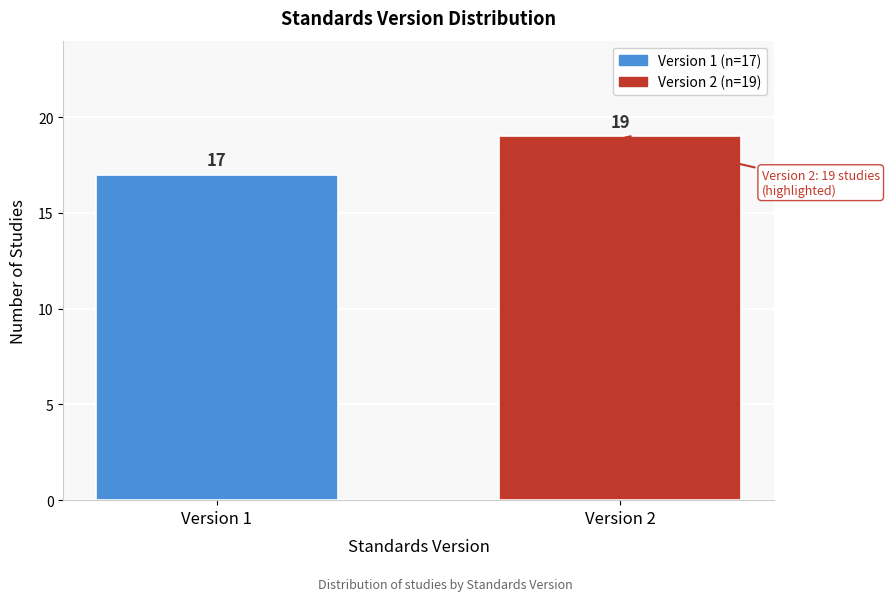

Reading left to right, what are all the values shown in this chart?

Version 1=17	Version 2=19